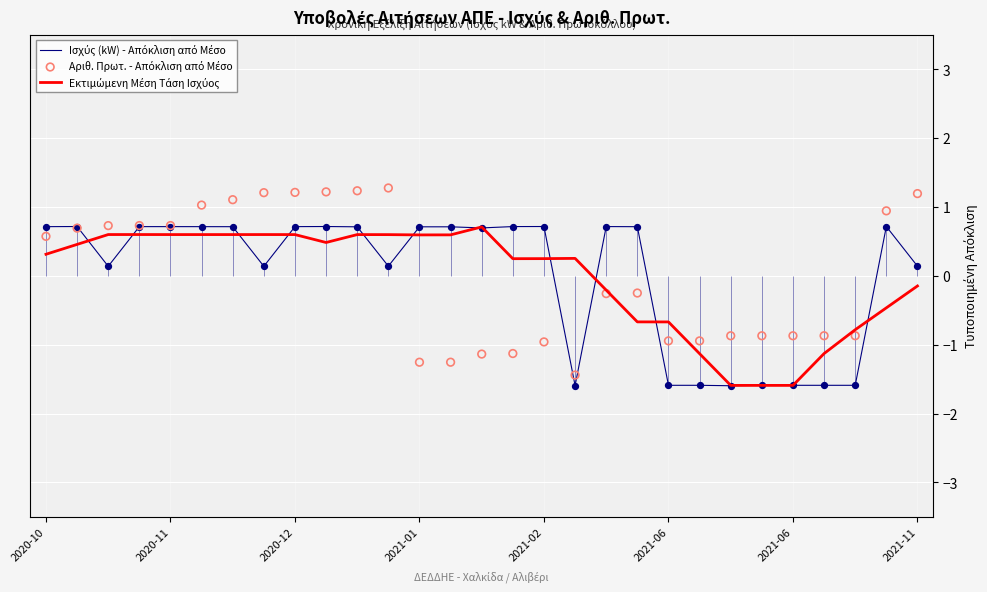

At how many categories does at least one series exceed 1?

8